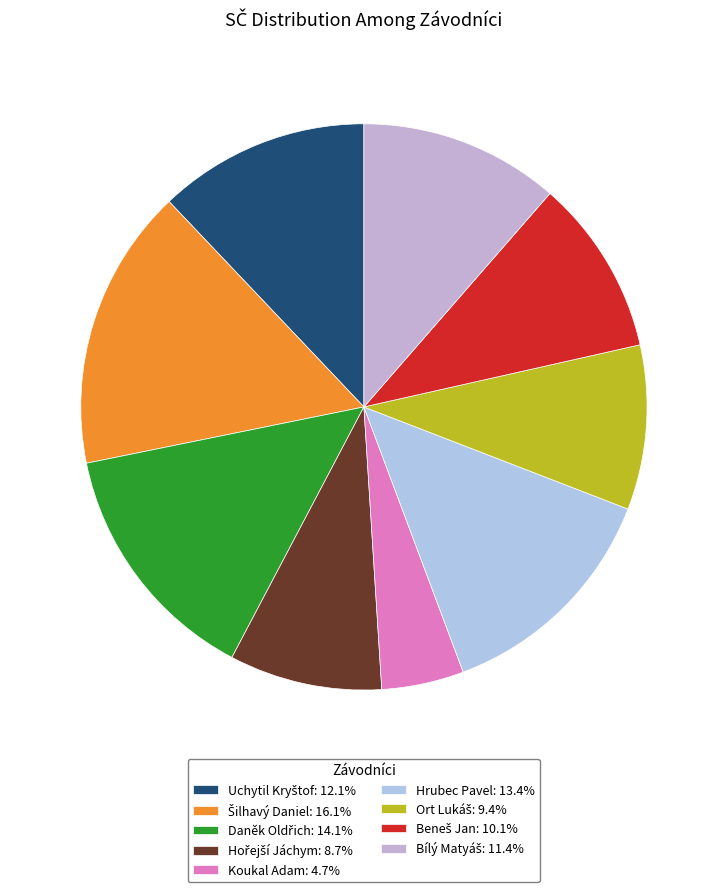

Does Uchytil Kryštof represent more than half of the total?

No